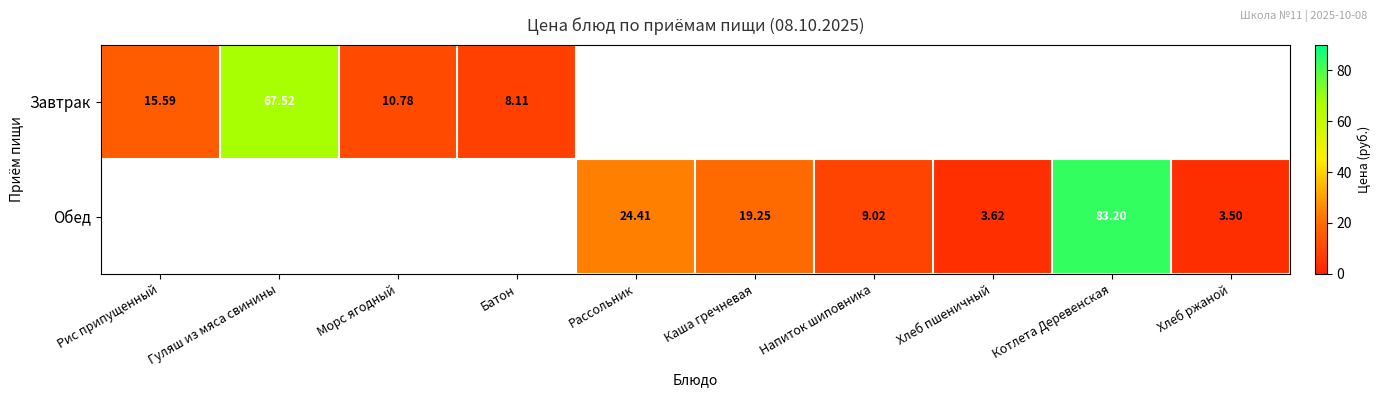

Rank the series by their maximum value, from highest to lowest.

Обед, Завтрак